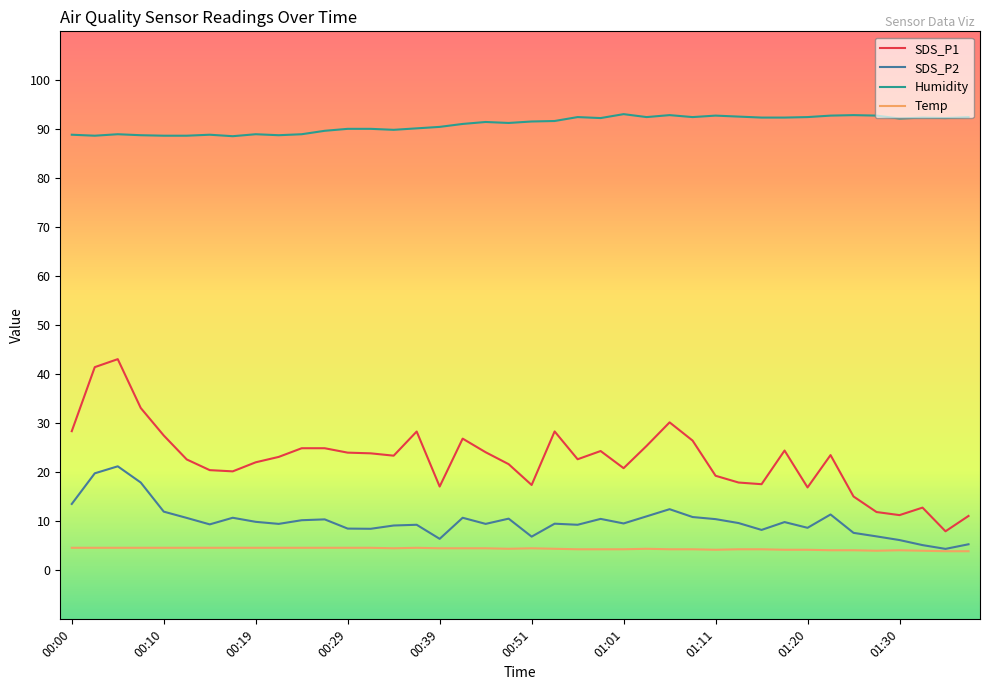

What is the greatest value displayed?

93.1